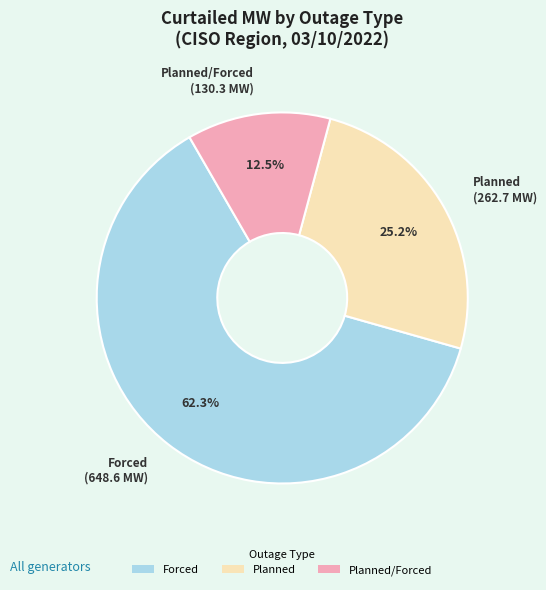

Which slice is the smallest?

Planned/Forced